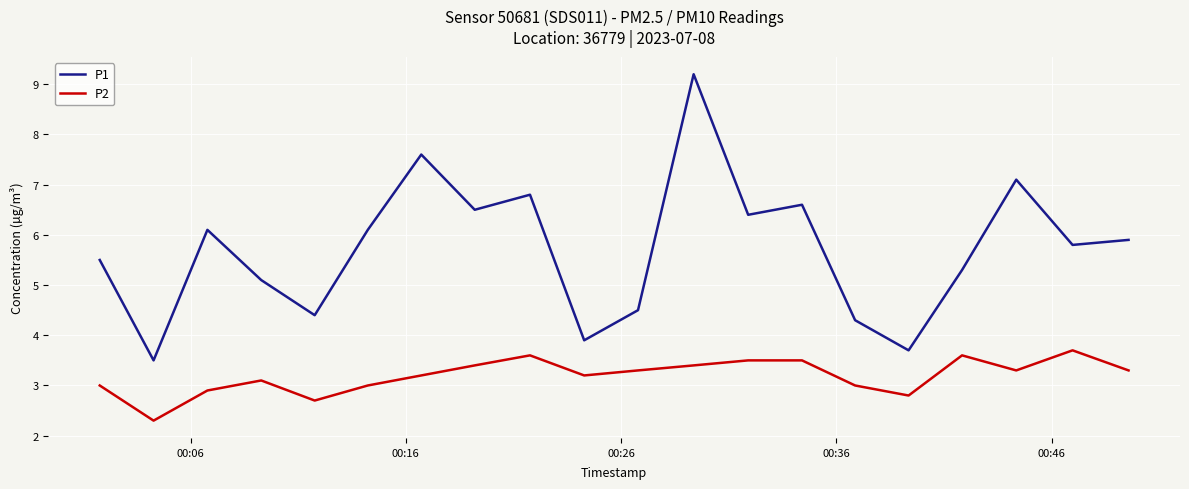

Reading right to left, extract all data points from this chart.

P1: 5.9	5.8	7.1	5.3	3.7	4.3	6.6	6.4	9.2	4.5	3.9	6.8	6.5	7.6	6.1	4.4	5.1	6.1	3.5	5.5
P2: 3.3	3.7	3.3	3.6	2.8	3.0	3.5	3.5	3.4	3.3	3.2	3.6	3.4	3.2	3.0	2.7	3.1	2.9	2.3	3.0